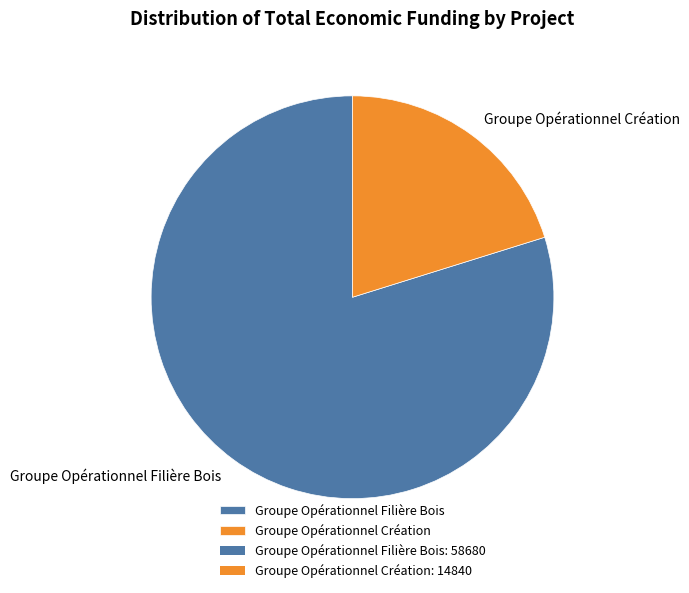

True or false: Groupe Opérationnel Filière Bois accounts for 80% of the total.

True